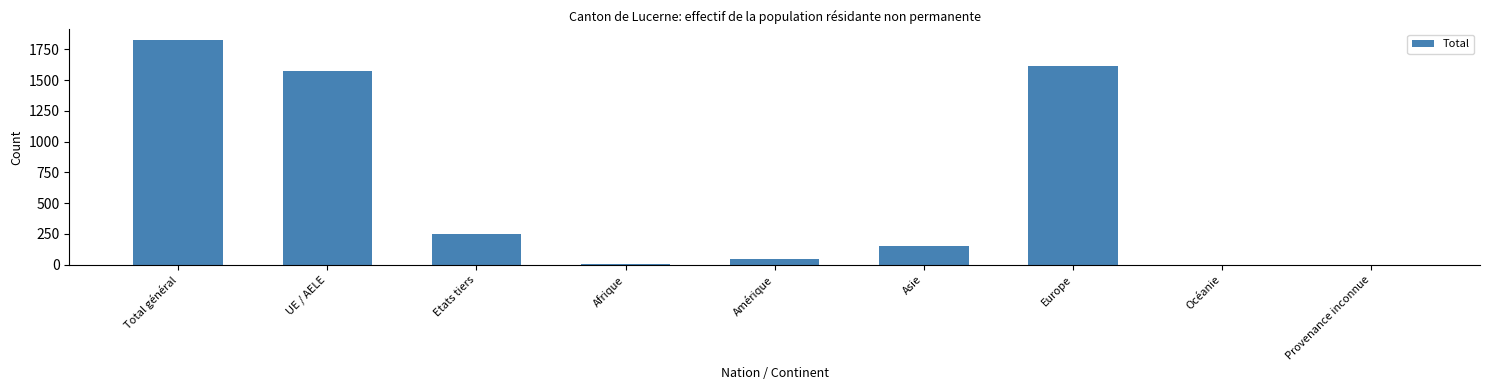

Is it true that the value at Etats tiers is 55?

False